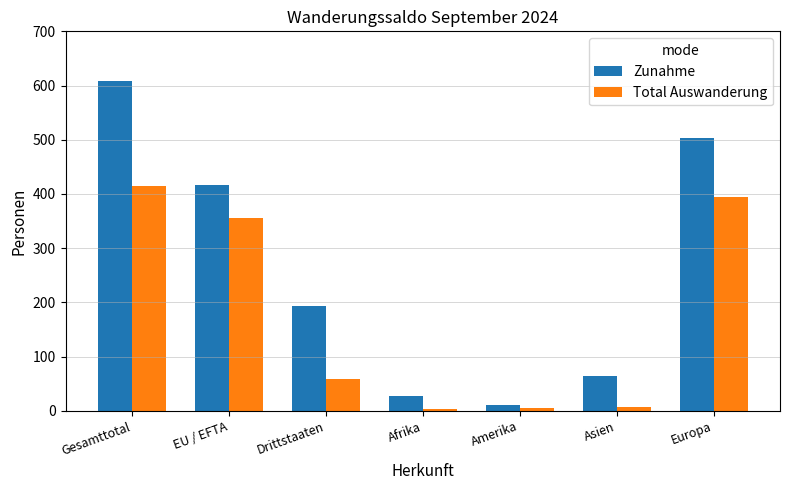

Count the number of categories in the chart.

7